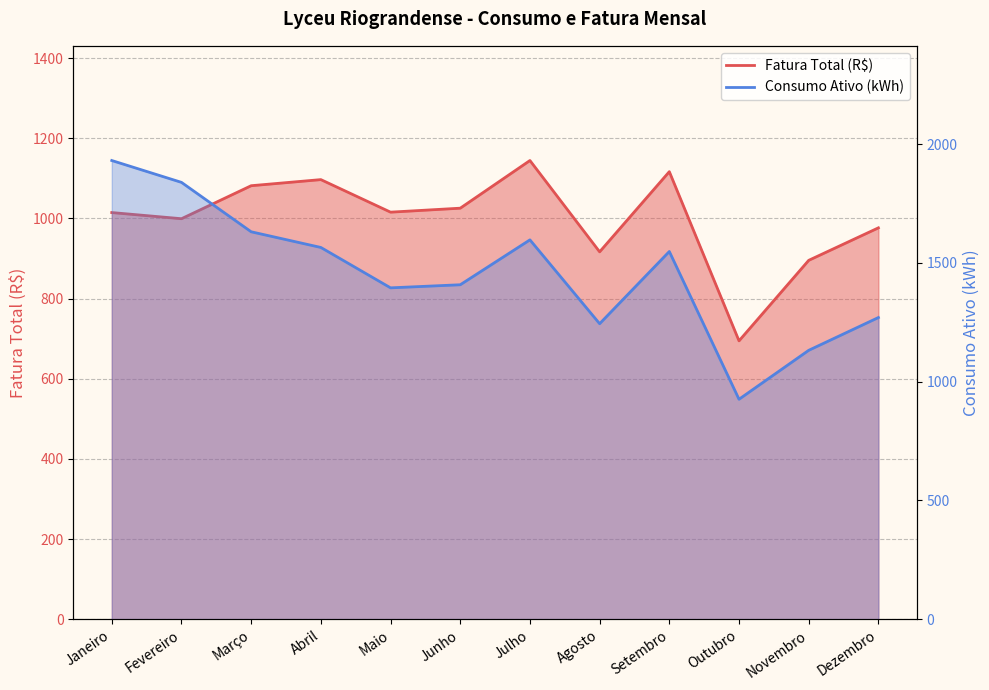

Where is the first local minimum for Fatura Total (R$)?

Fevereiro